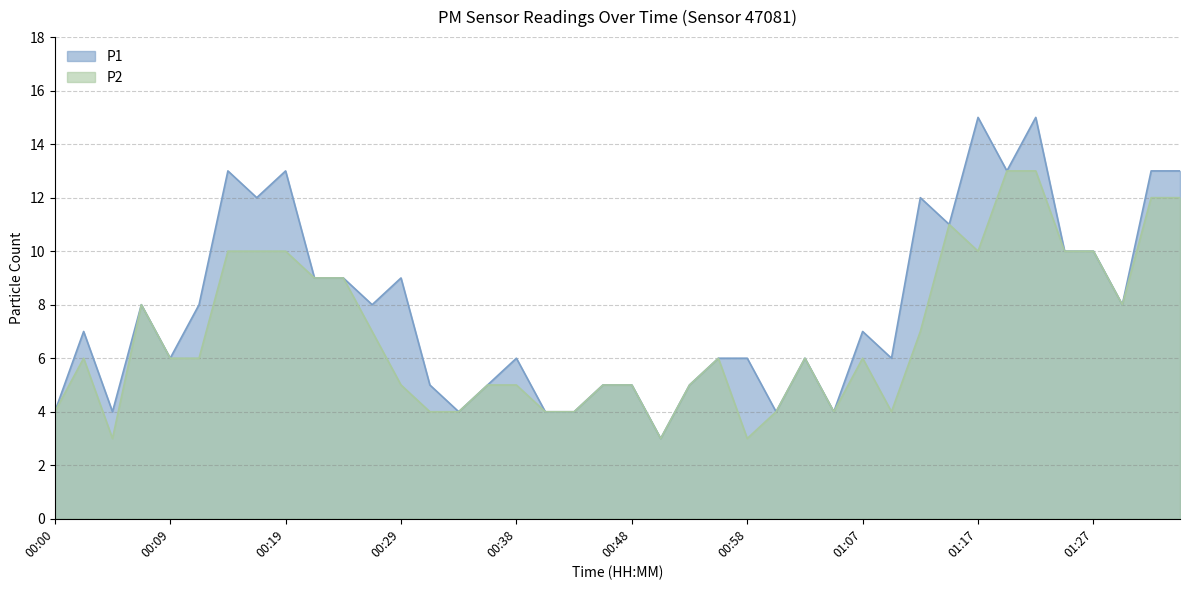

Does the chart display data point markers on the line(s)?

No